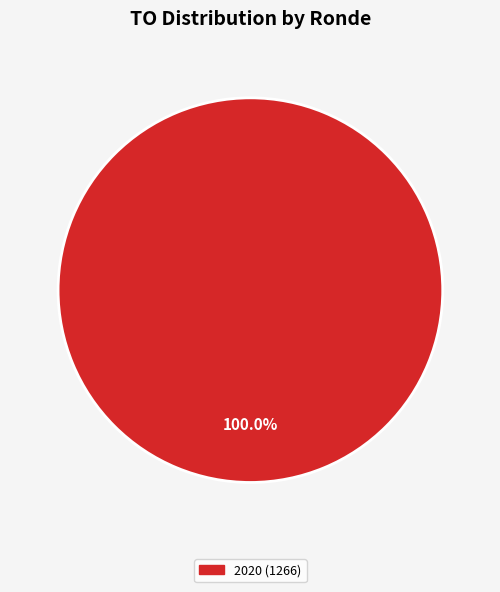

Is there any slice that represents more than half of the pie?

Yes